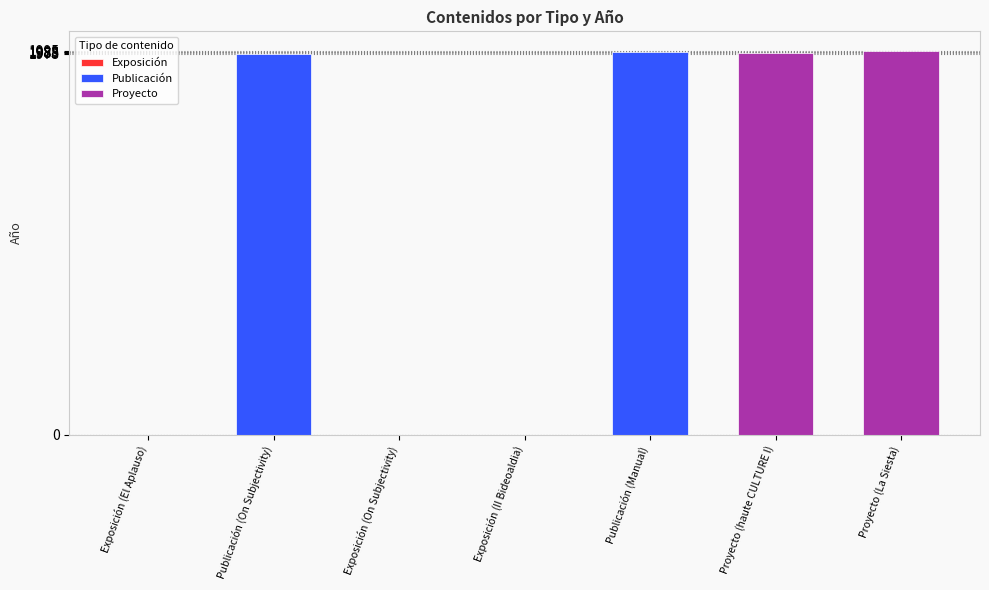

List the labels in order of value, largest first.

Proyecto (La Siesta), Publicación (Manual), Proyecto (haute CULTURE I), Publicación (On Subjectivity), Exposición (El Aplauso), Exposición (On Subjectivity), Exposición (II Bideoaldia)